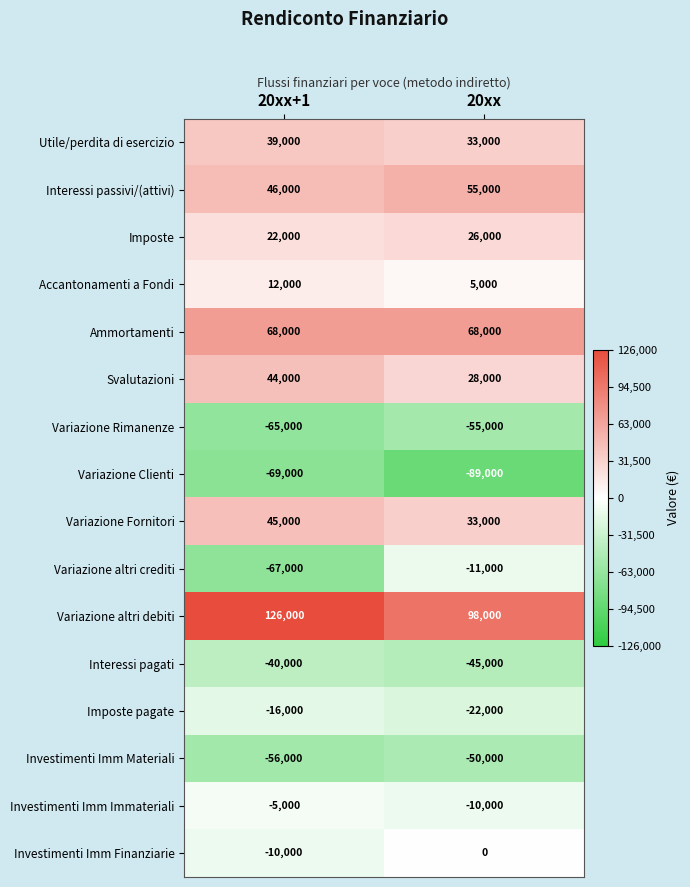

What is the difference between the maximum and minimum values in the Variazione altri crediti series?

56000